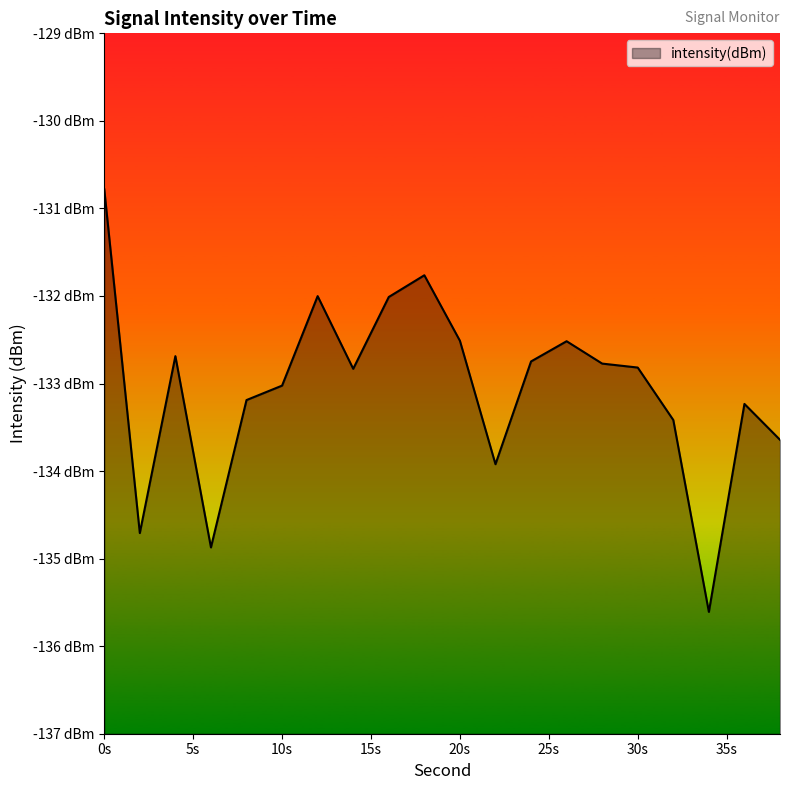

What is the difference between the maximum and minimum values?

4.8